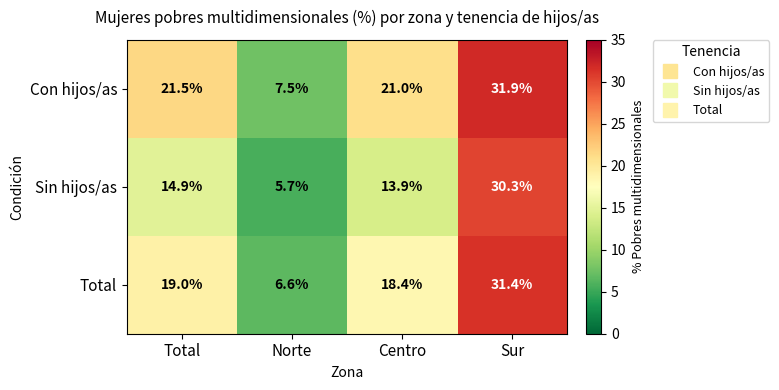

Where does the Con hijos/as series first go above 21?

Total